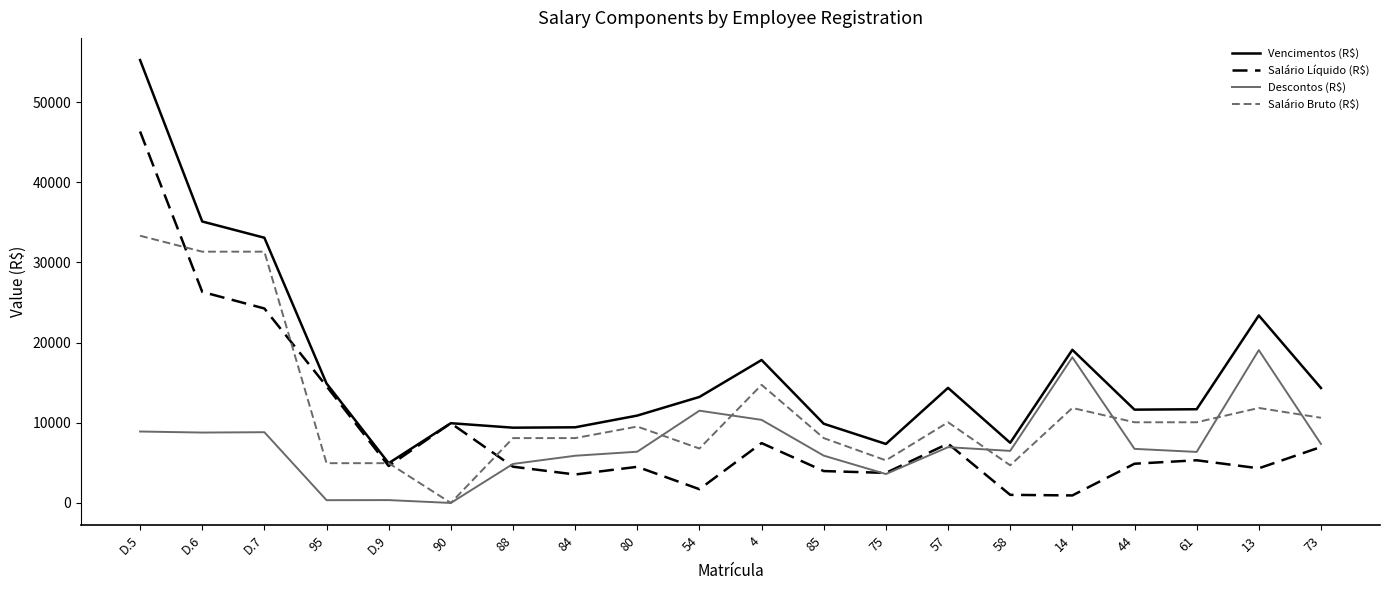

At how many categories does at least one series exceed 16550?

6